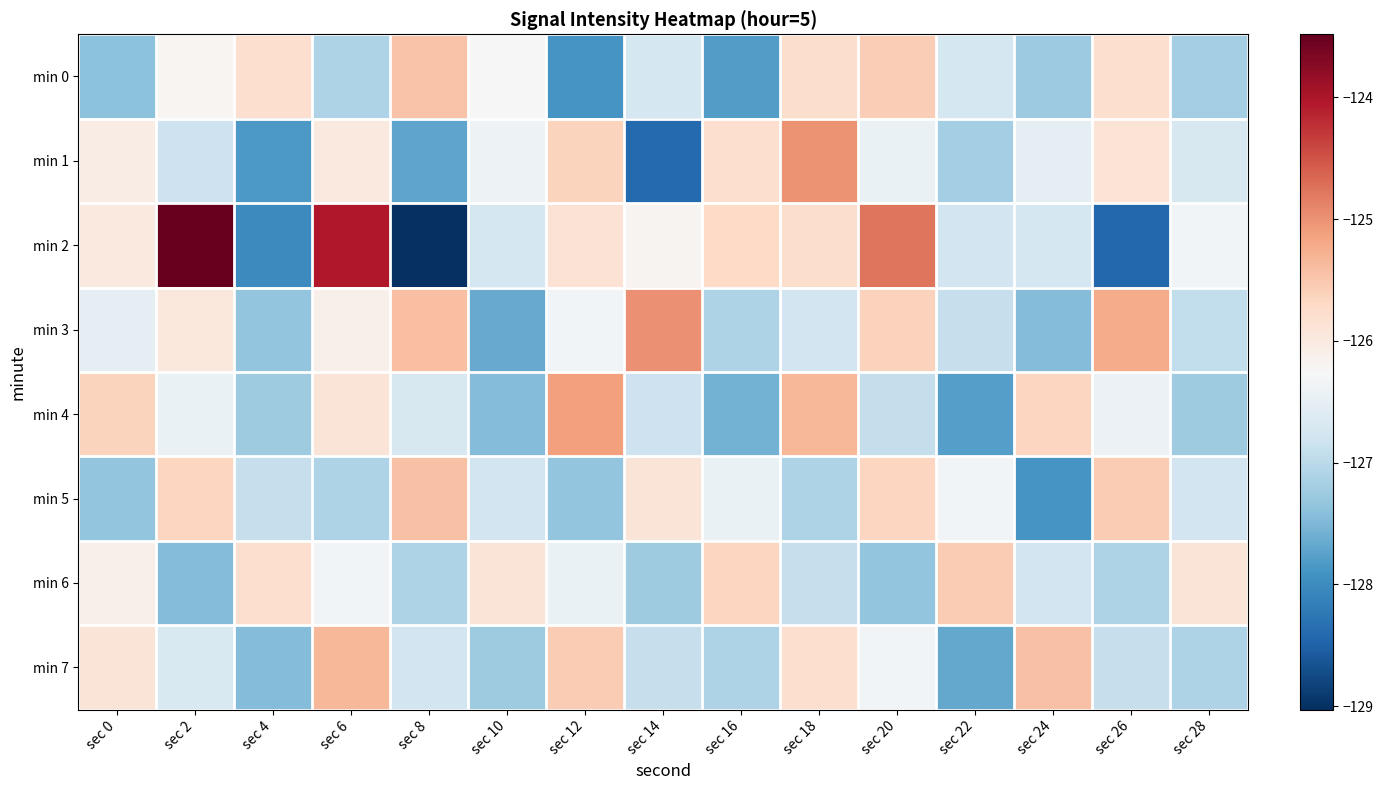

At how many categories does at least one series exceed -127?

15